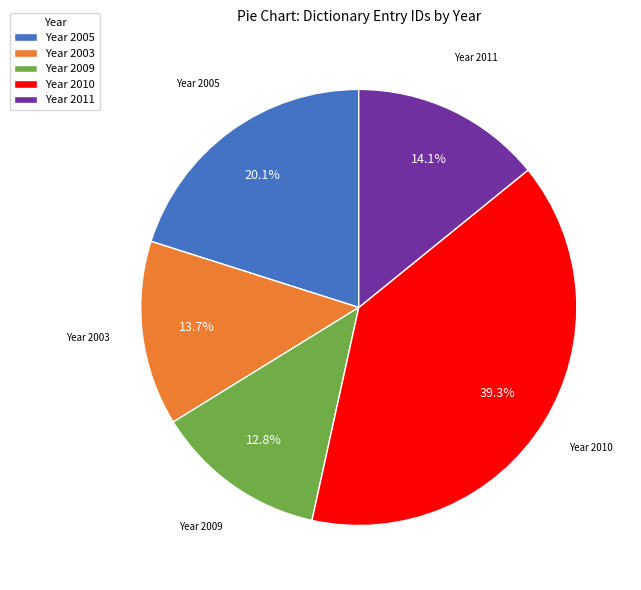

Is there any slice that represents more than half of the pie?

No